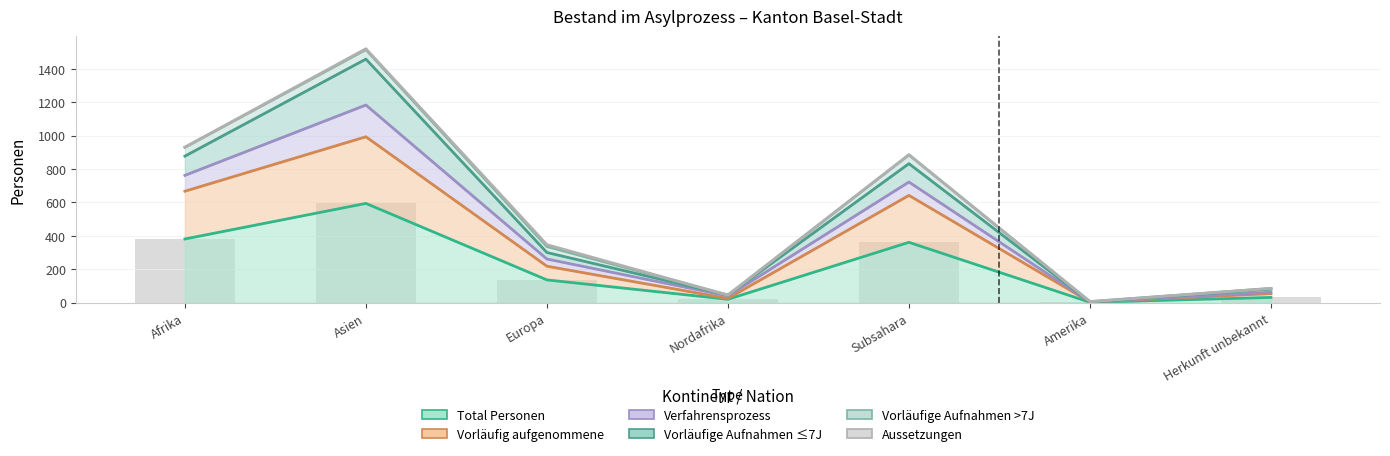

What is the sum of all Vorläufig aufgenommene values?

2603